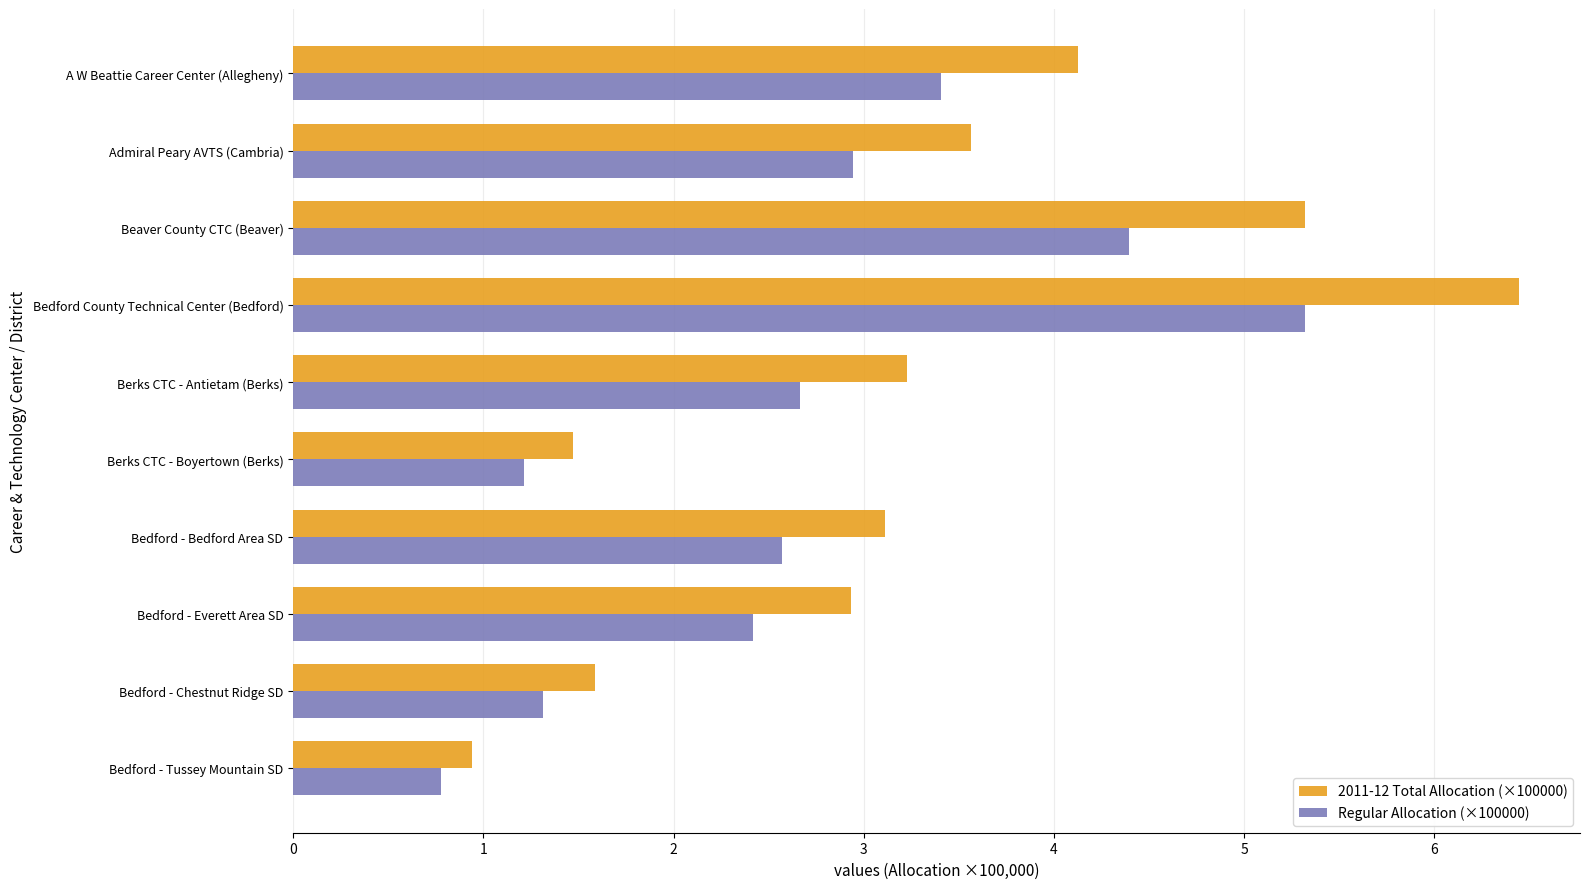

Which series changed the most between Berks CTC - Antietam (Berks) and Berks CTC - Boyertown (Berks)?

2011-12 Total Allocation (×100000)